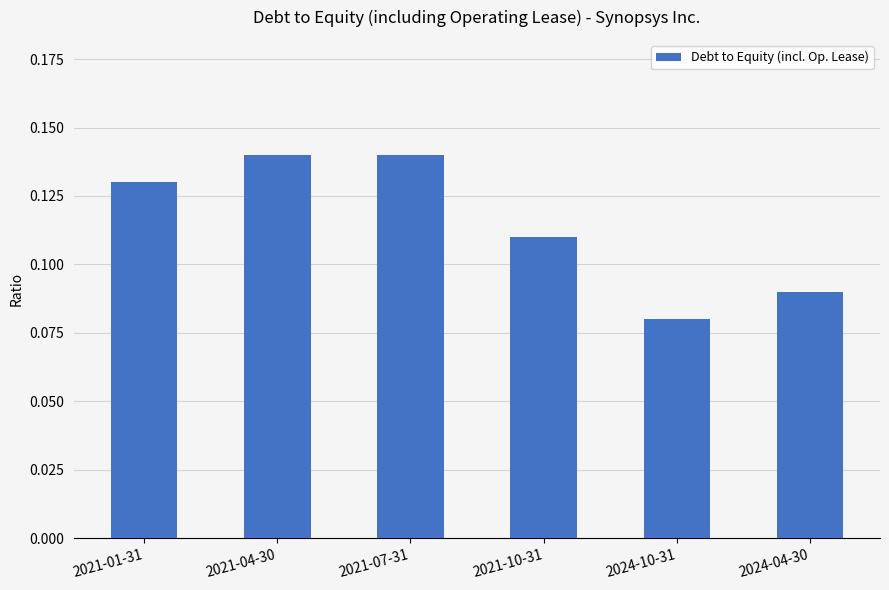

At which category does the chart reach its minimum across all series?

2024-10-31